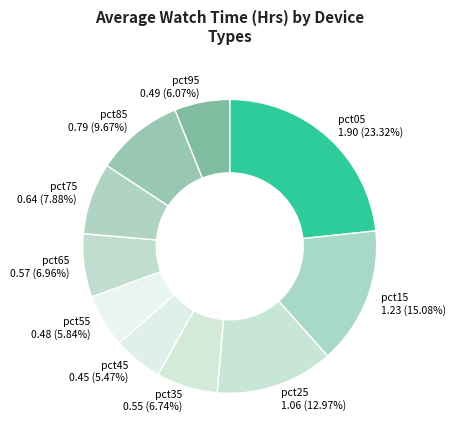

Is there a majority slice in this chart?

No